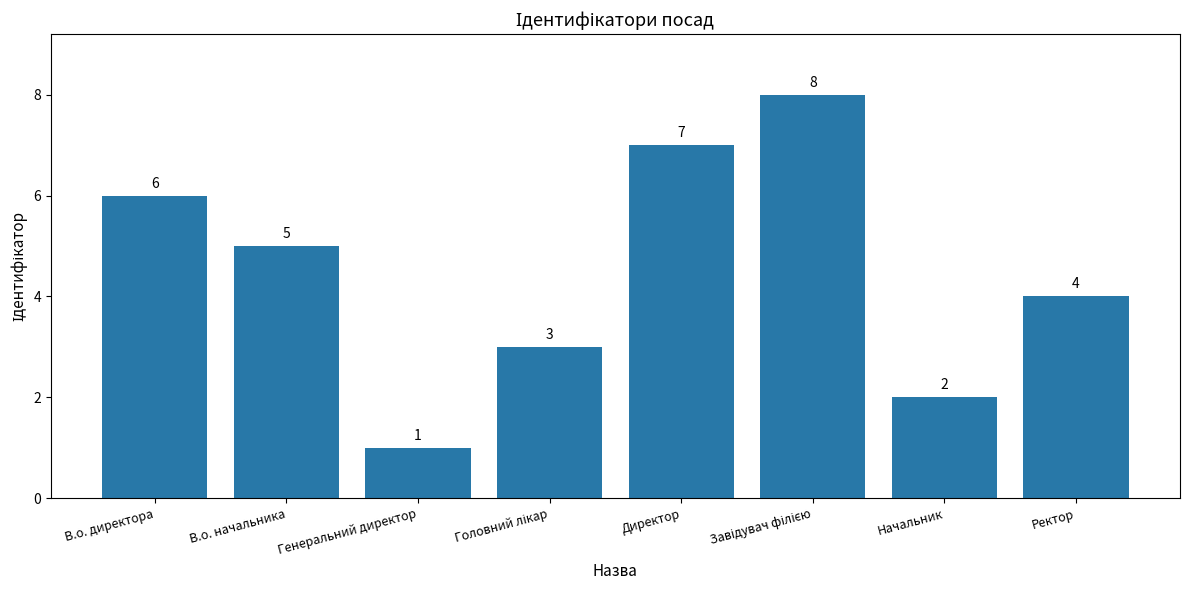

Which has a higher value, Начальник or Генеральний директор?

Начальник